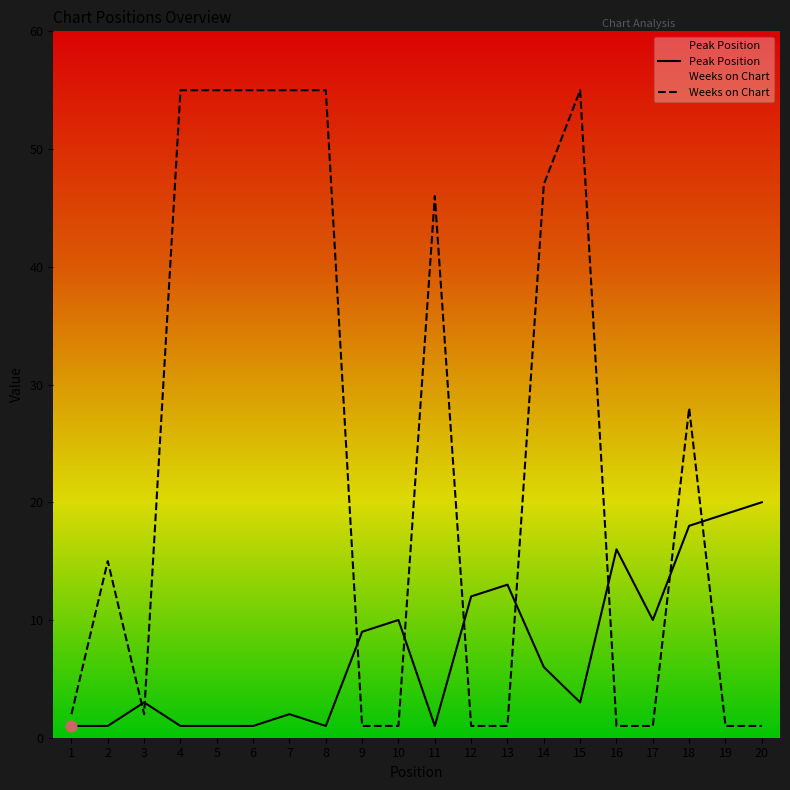

At which category is the sum across all series the highest?

15